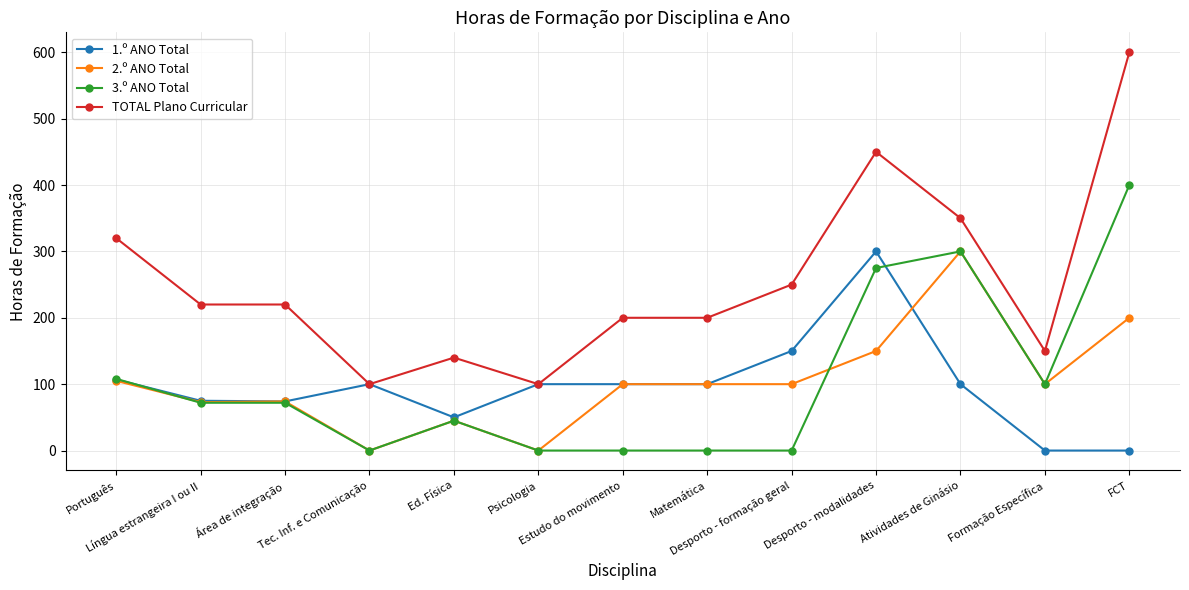

True or false: 3.º ANO Total and TOTAL Plano Curricular cross at least once.

False